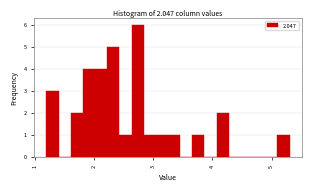

Read against the x-axis, roughly where is the centre of the tallest bar?

2.7